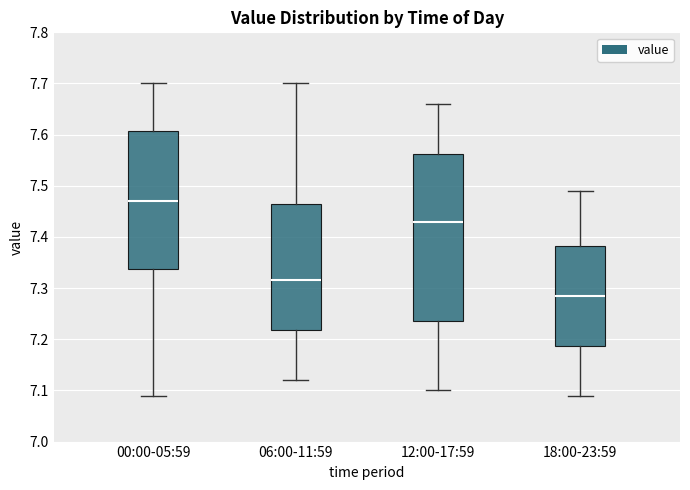

Reading left to right, transcribe this box plot: for each box, give where its median line is, the range the box spans, and where its two whiskers end, as read against the y-axis. The values are not printed on the chart, so give them approximately, as read against the axis.

00:00-05:59: median 7.47, box 7.34 to 7.61, whiskers 7.09 to 7.70
06:00-11:59: median 7.32, box 7.22 to 7.47, whiskers 7.12 to 7.70
12:00-17:59: median 7.43, box 7.24 to 7.56, whiskers 7.10 to 7.66
18:00-23:59: median 7.29, box 7.19 to 7.38, whiskers 7.09 to 7.49